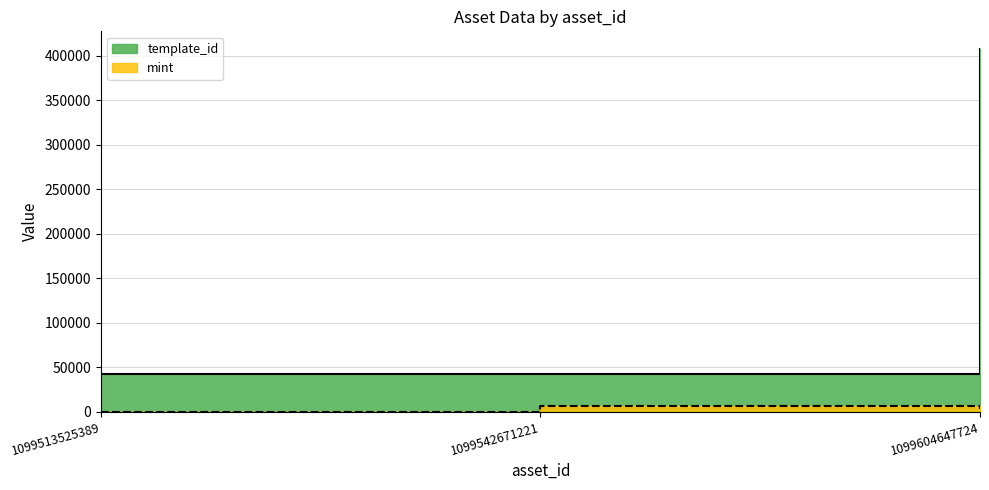

What is the value of the mint point at the 2nd from the left?

5941